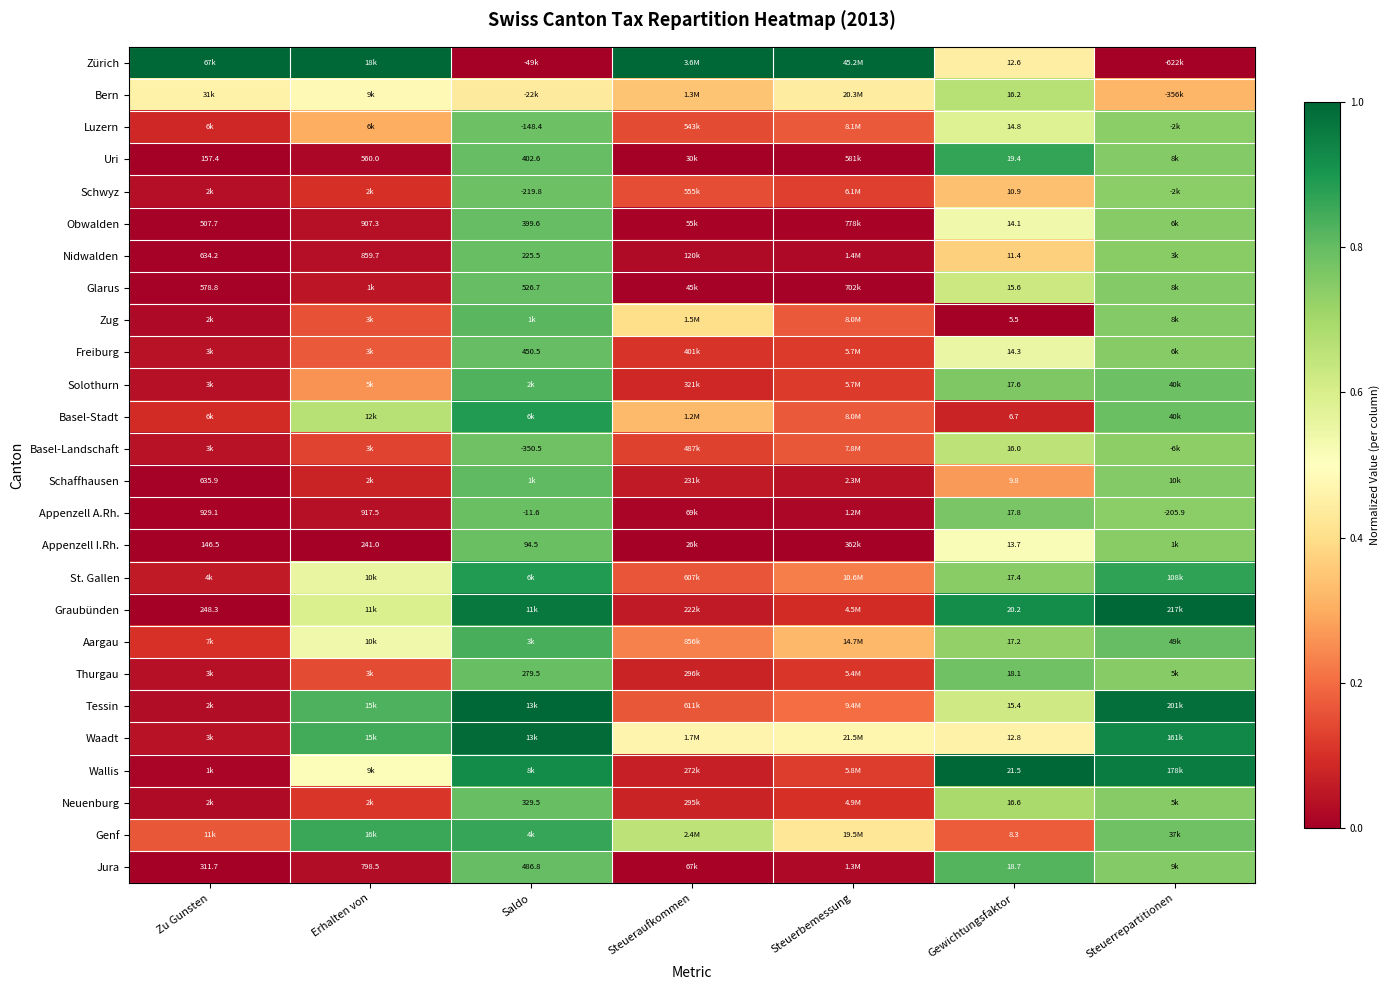

Is the value of Schwyz at Saldo greater than the value of Appenzell I.Rh. at Erhalten von?

No